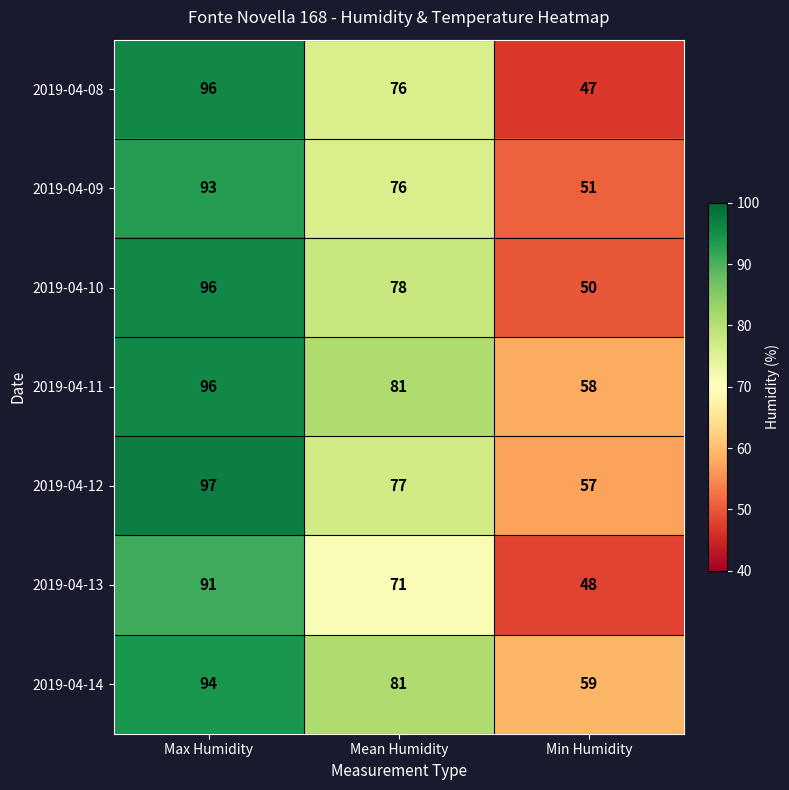

Is it true that 2019-04-10 equals 86 at Min Humidity?

False